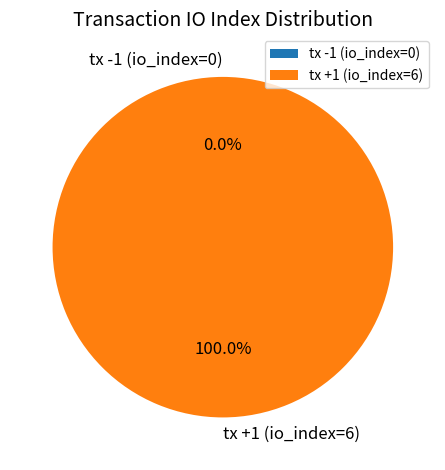

True or false: tx -1 (io_index=0) accounts for 0% of the total.

True